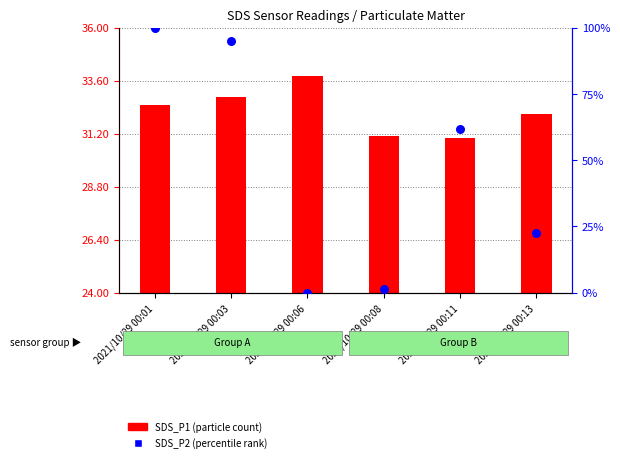

What are all the series names shown in the legend?

SDS_P1, SDS_P2